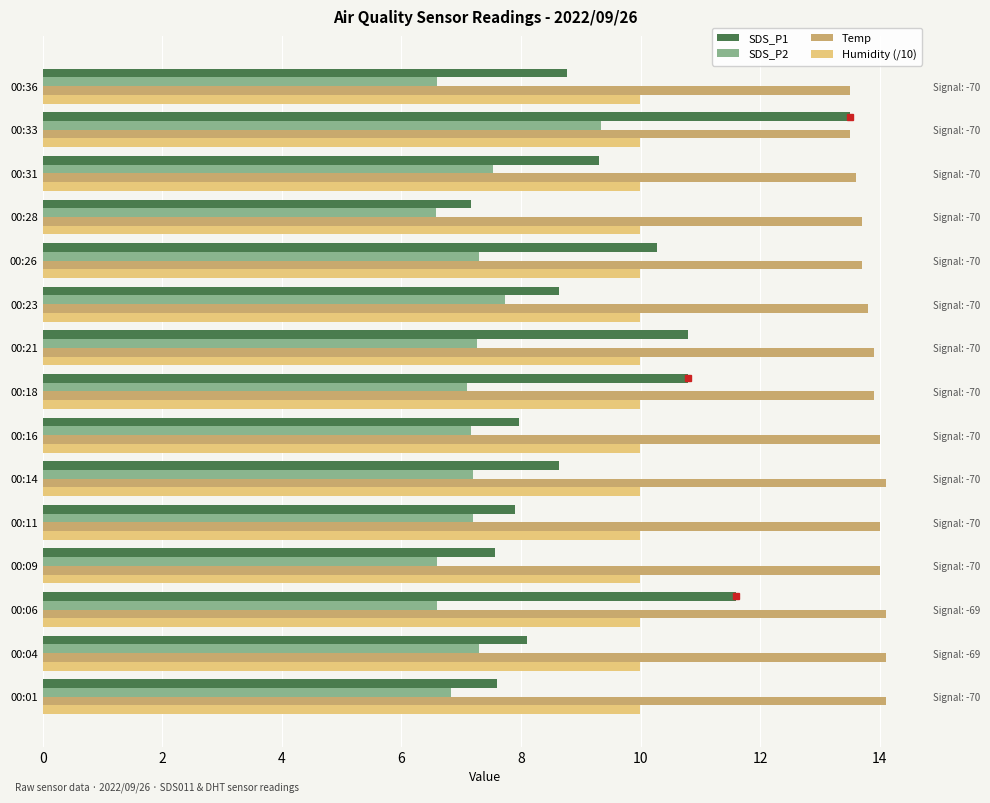

Is the value of Temp at 00:18 greater than the value of SDS_P1 at 00:28?

Yes